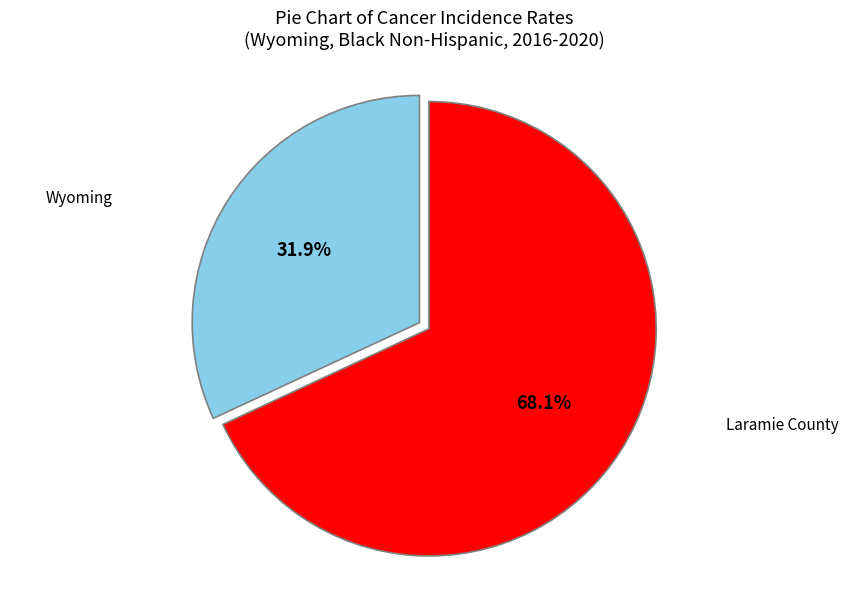

How many segments does this pie chart have?

2